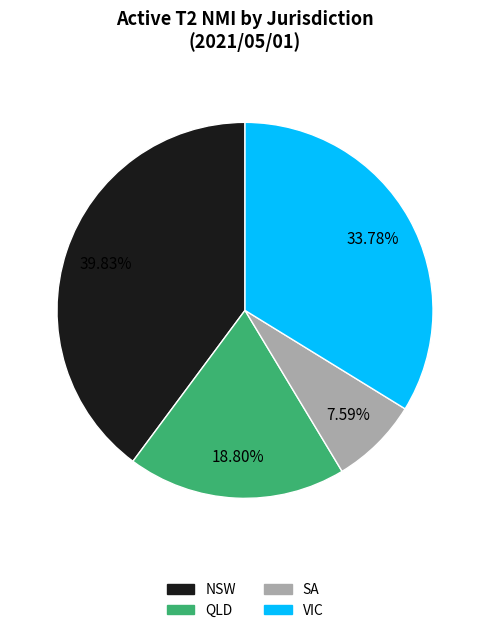

True or false: SA accounts for 8% of the total.

True